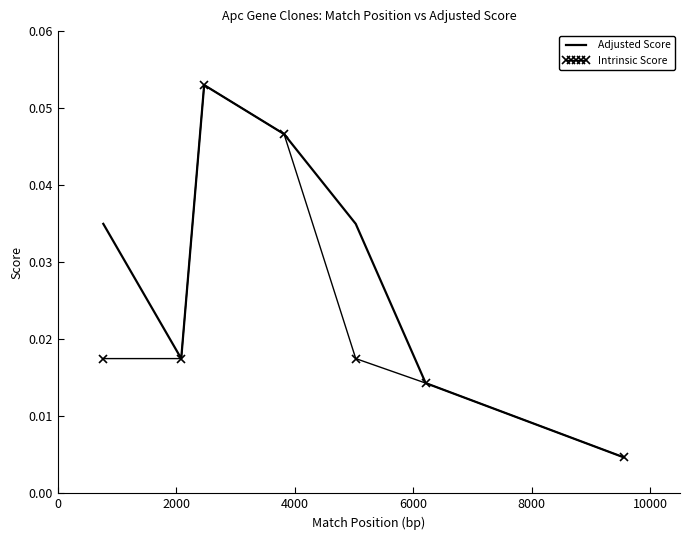

Which series has the largest total across all categories?

Adjusted Score